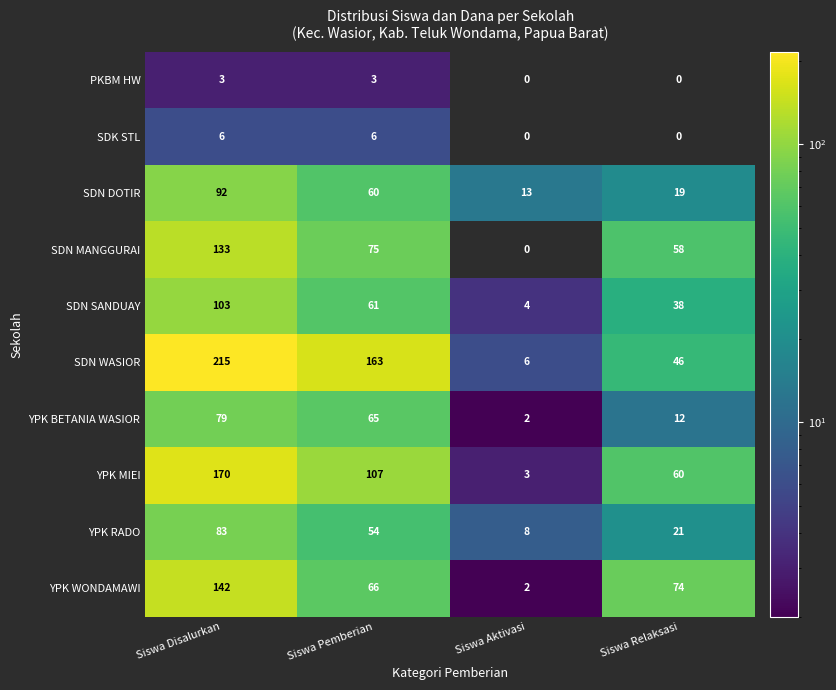

List the series in order of their peak value, lowest first.

PKBM HW, SDK STL, YPK BETANIA WASIOR, YPK RADO, SDN DOTIR, SDN SANDUAY, SDN MANGGURAI, YPK WONDAMAWI, YPK MIEI, SDN WASIOR